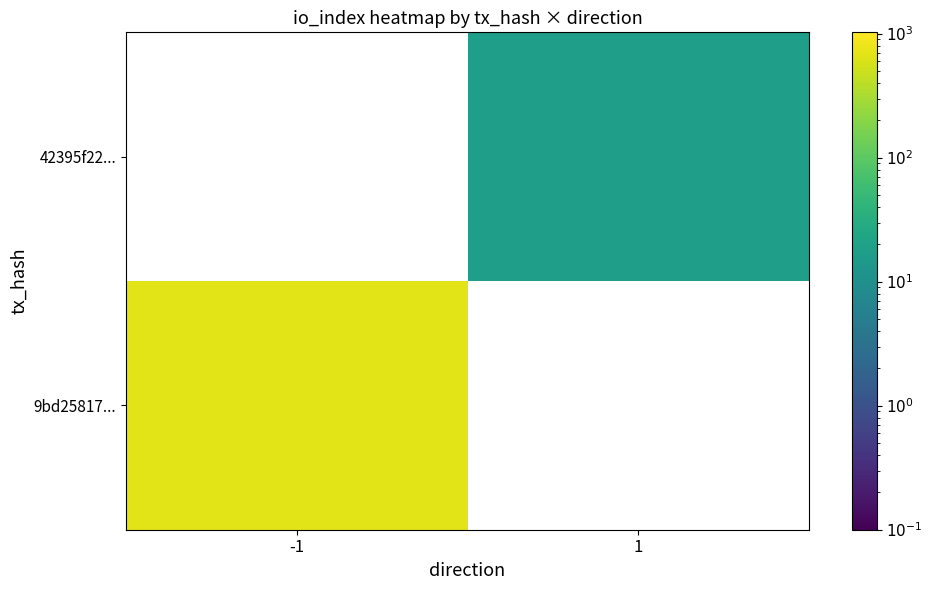

How many values in 9bd25817... are above zero?

1